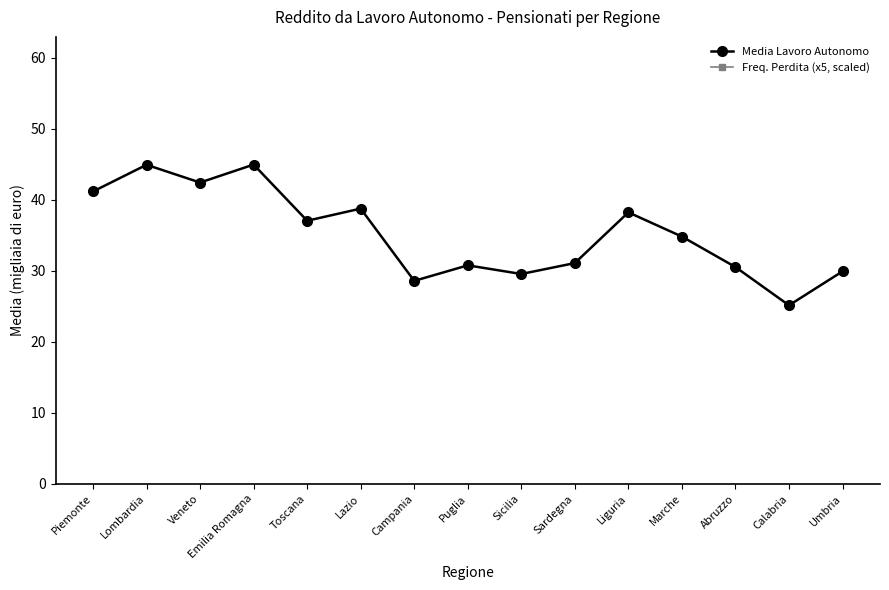

Is it true that Media Lavoro Autonomo equals 37.5 at Calabria?

False